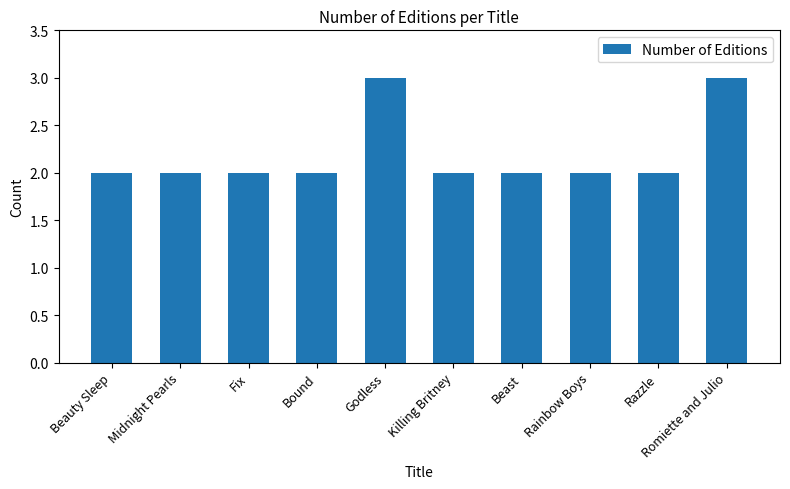

What is the change in value from Godless to Razzle?

-1